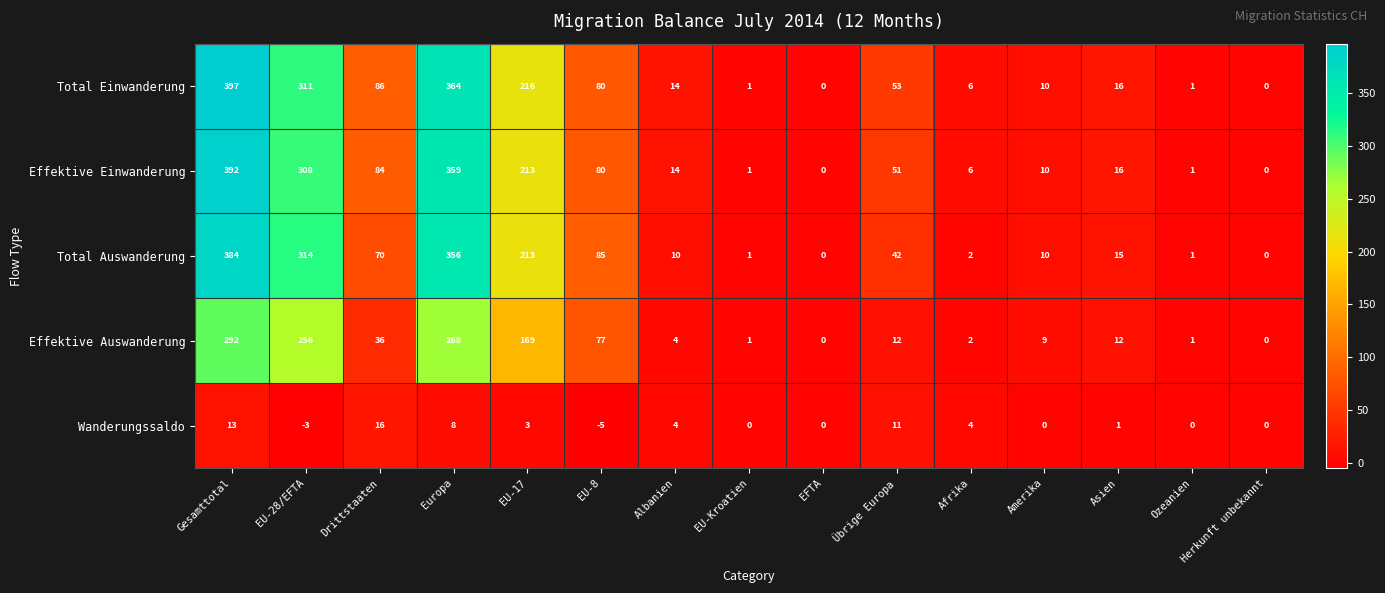

What is the difference between the Effektive Einwanderung values at Gesamttotal and EU-28/EFTA?

84